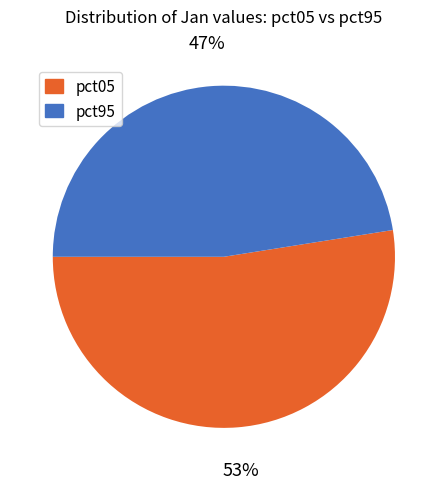

To the nearest percent, what is the average slice percentage?

50%